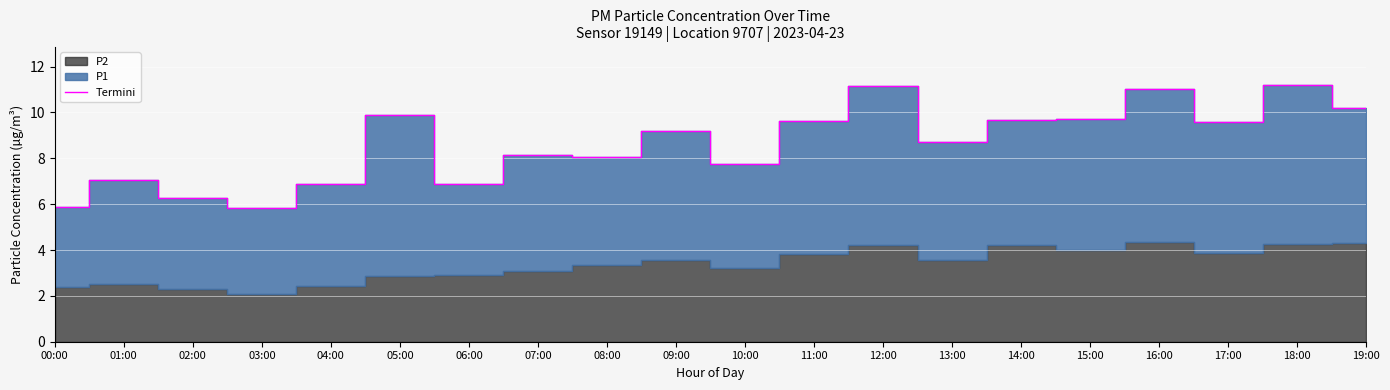

How many data points does each series have?

20